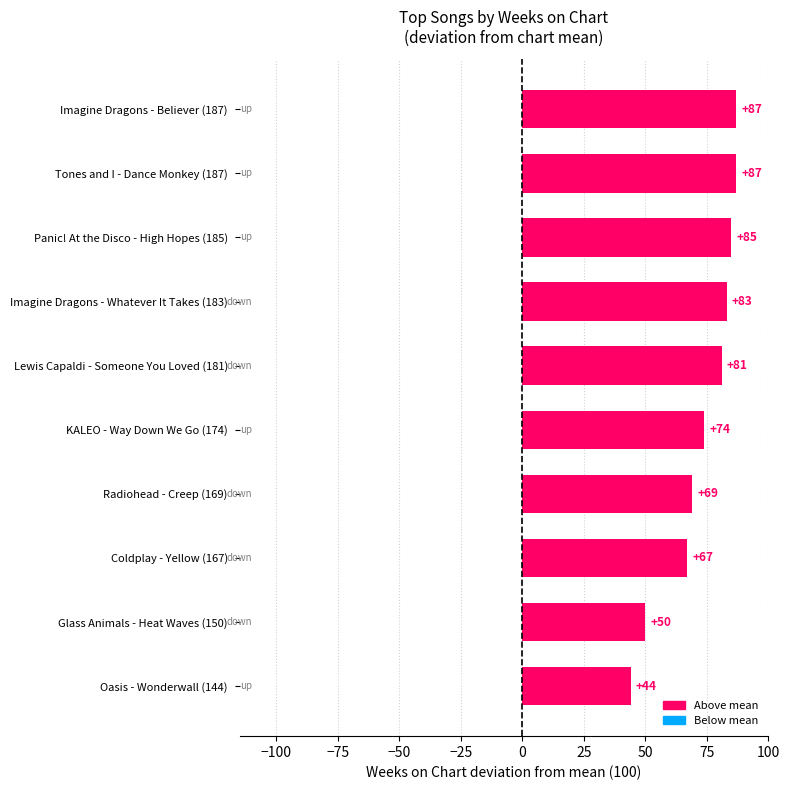

How many series are shown in this chart?

1